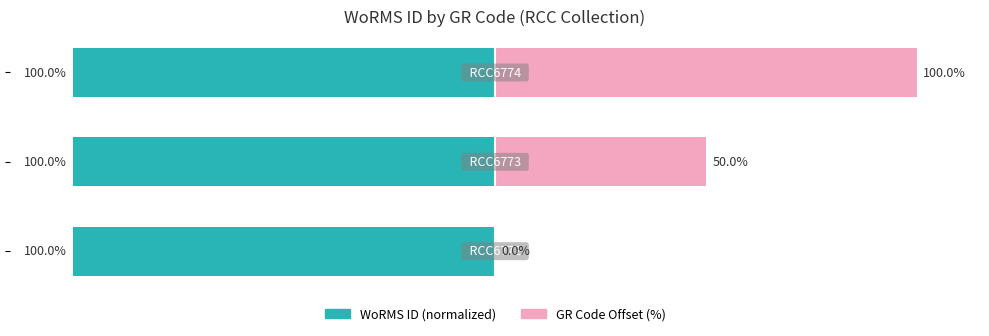

What is the greatest value displayed?

100.0